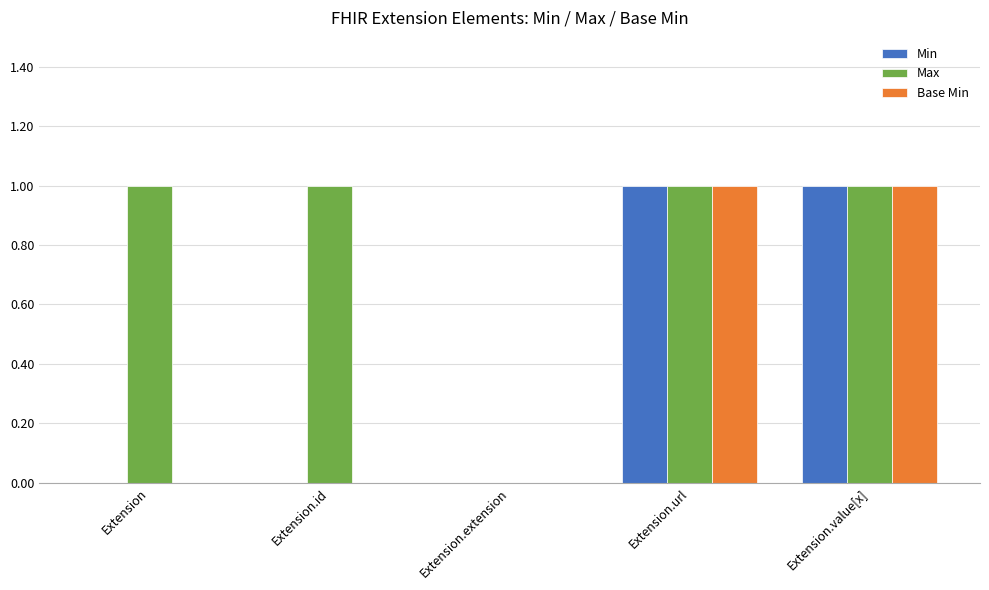

Are the bars horizontal?

No